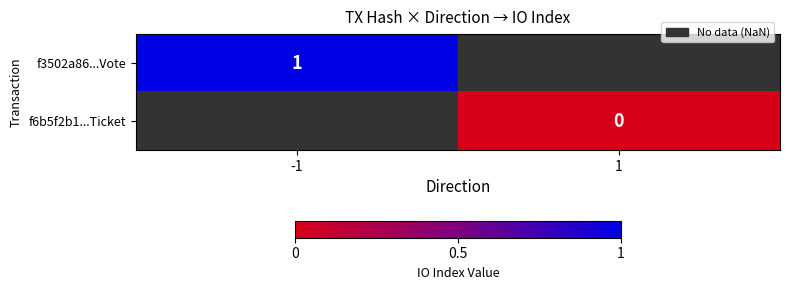

The value of f3502a86...Vote at -1 is 2. True or false?

False